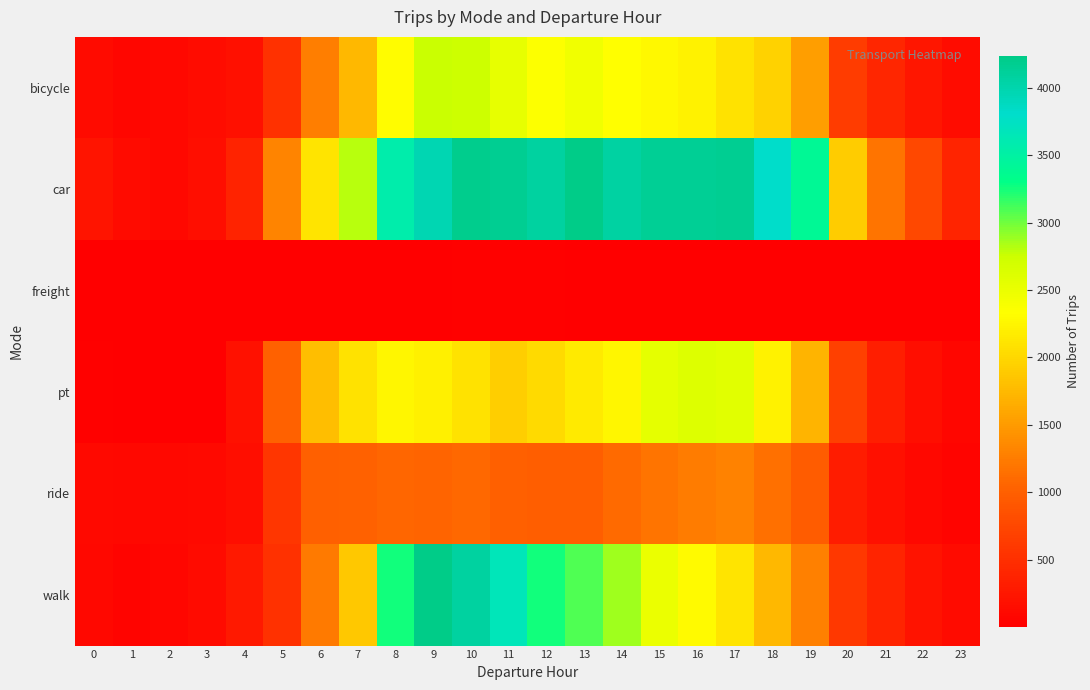

What is the difference between the highest and lowest values at 19?

3390